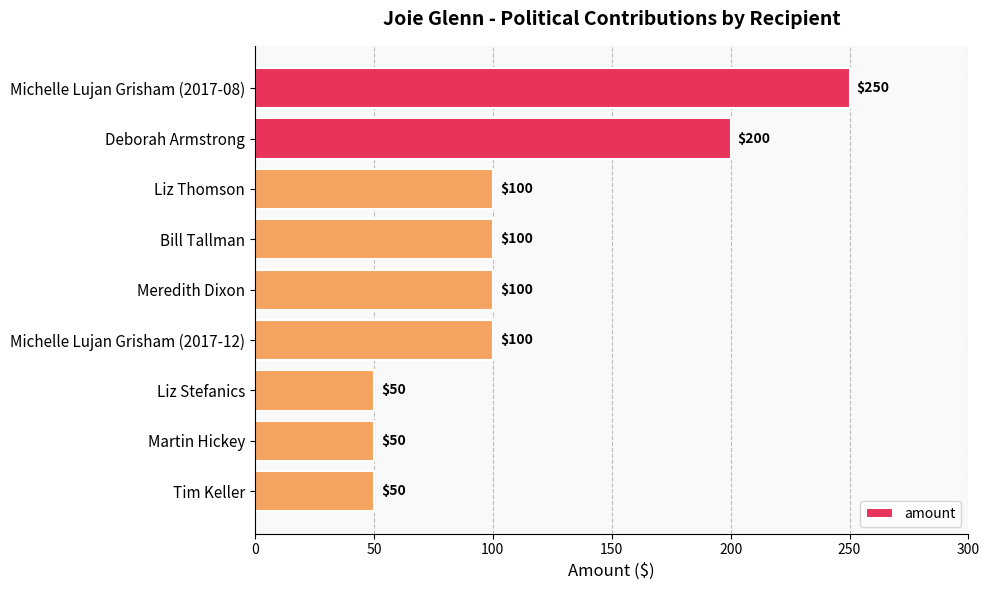

How many data points are less than 100?

3